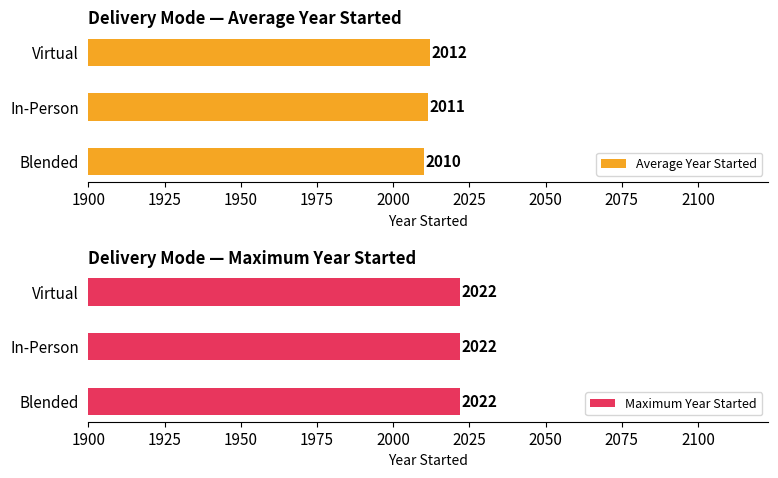

The Average Year Started series shows 2984.1 at Virtual. True or false?

False